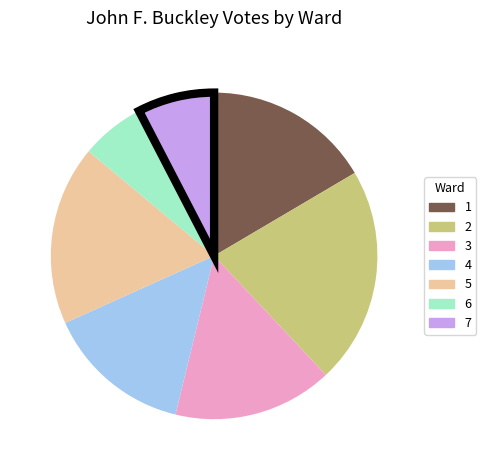

Does 4 represent more than half of the total?

No